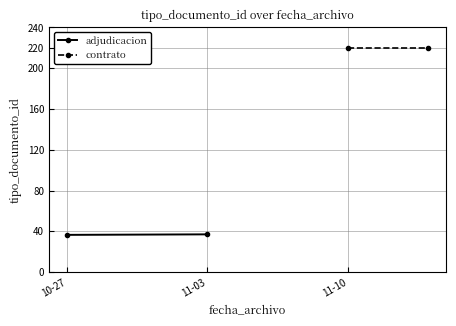

Which series has the widest spread of values?

adjudicacion